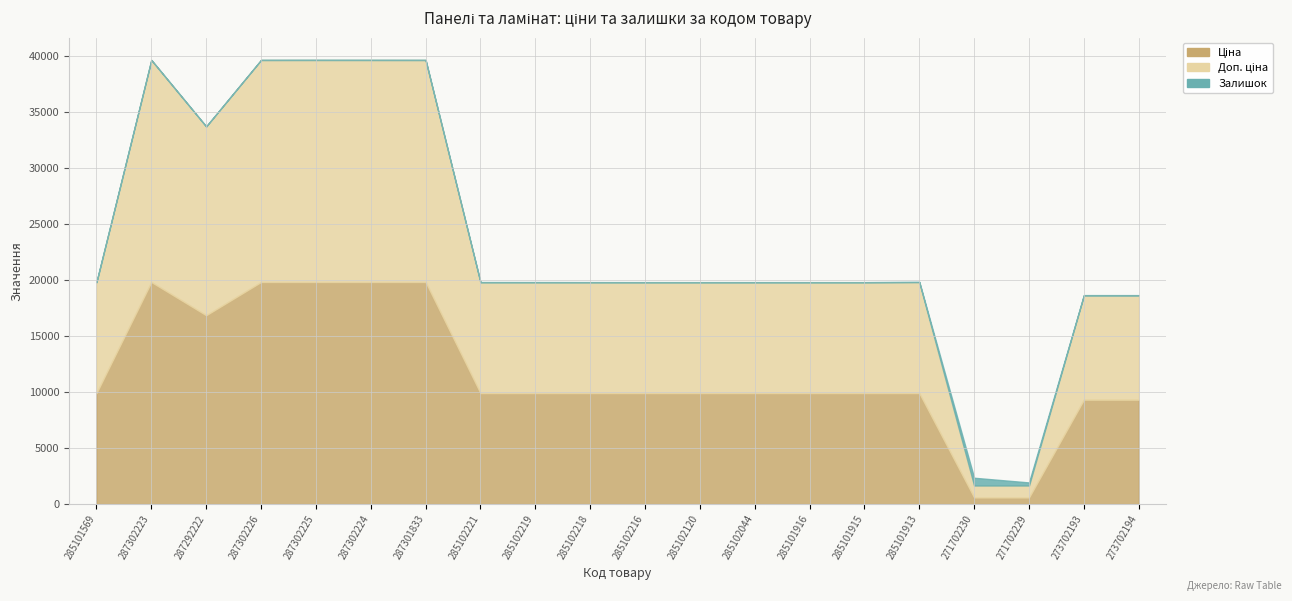

What position from the right is 285102221?

13